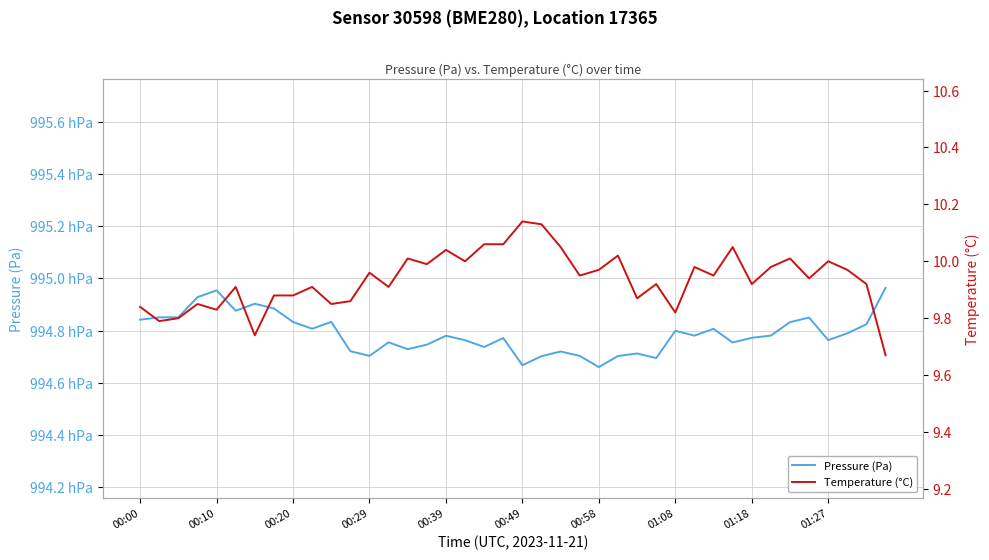

True or false: Temperature (°C) and Pressure (Pa) intersect in this chart.

False